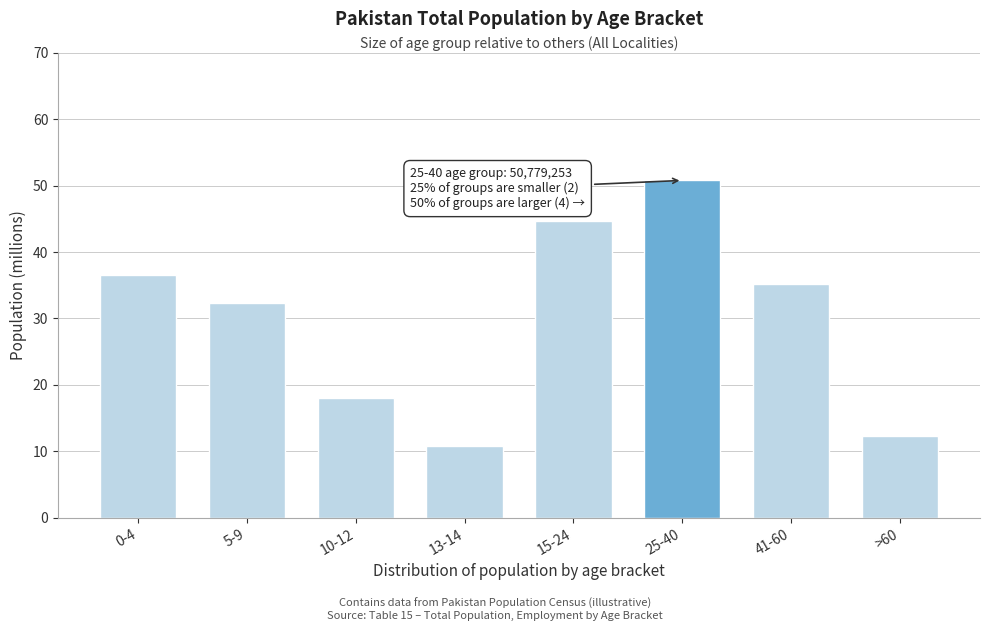

Reading right to left, extract all data points from this chart.

12.3	35.3	50.8	44.6	10.8	18.0	32.3	36.5